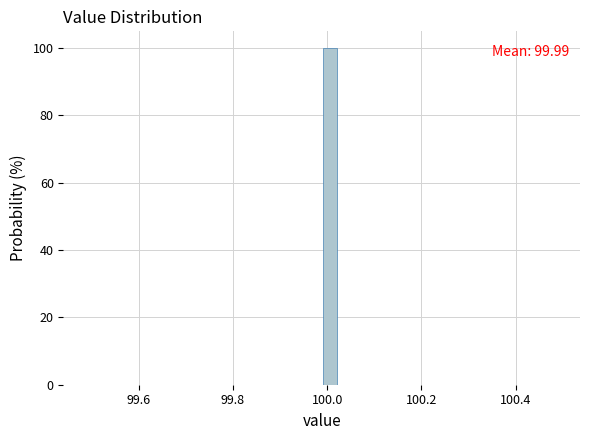

Read against the x-axis, roughly where is the centre of the tallest bar?

100.00